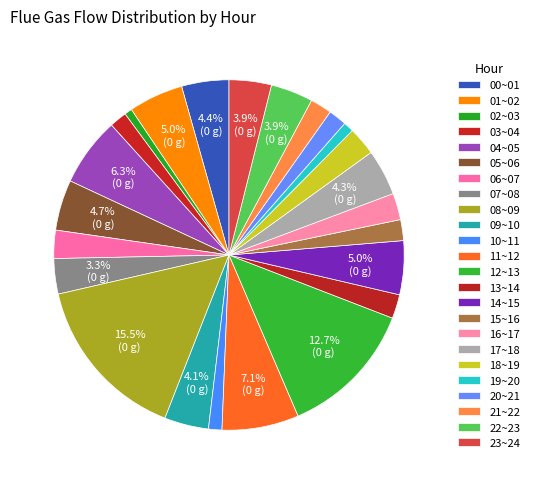

How many slices are in this pie chart?

24